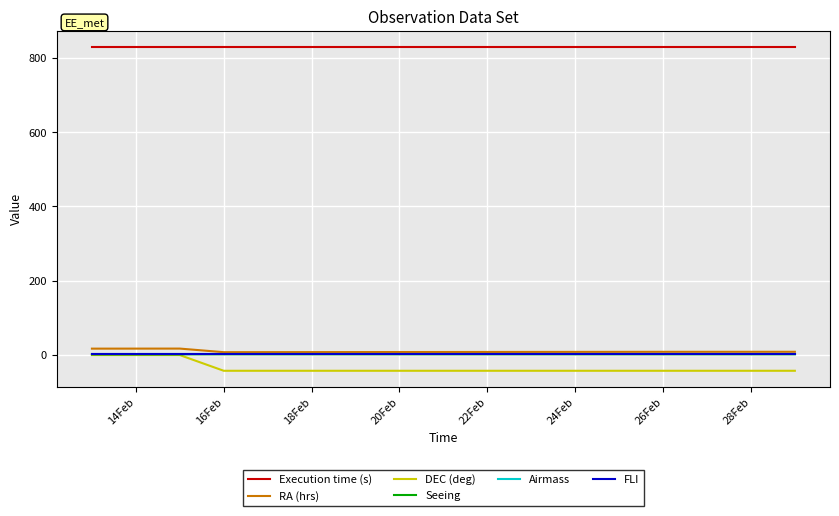

What is the greatest value displayed?

829.0